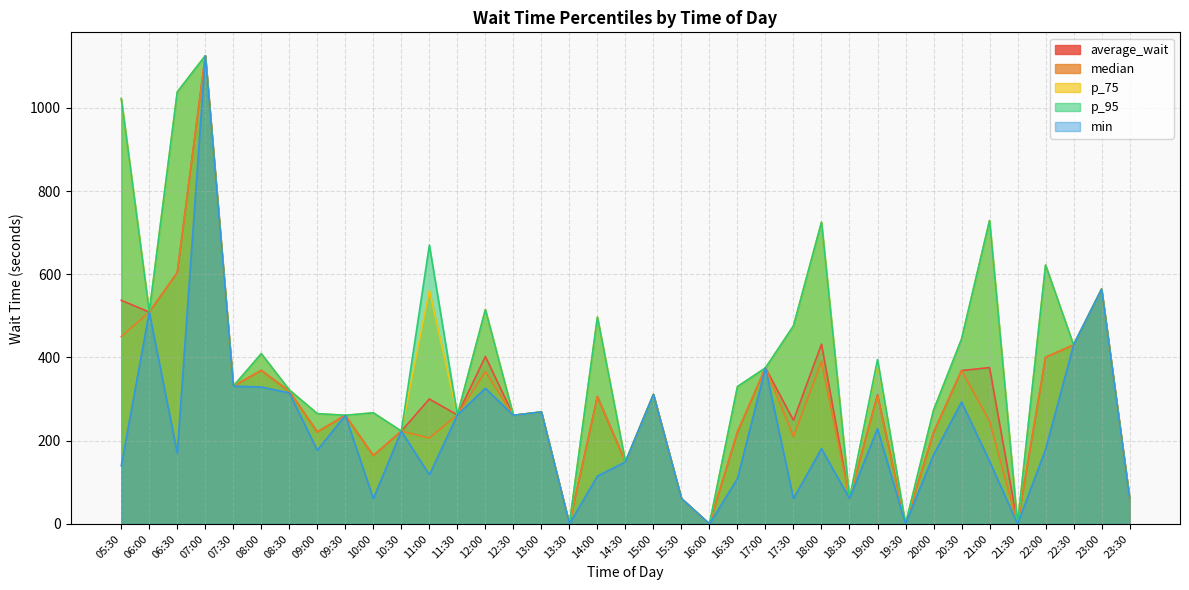

Which category has the lowest value in the p_75 series?

13:30